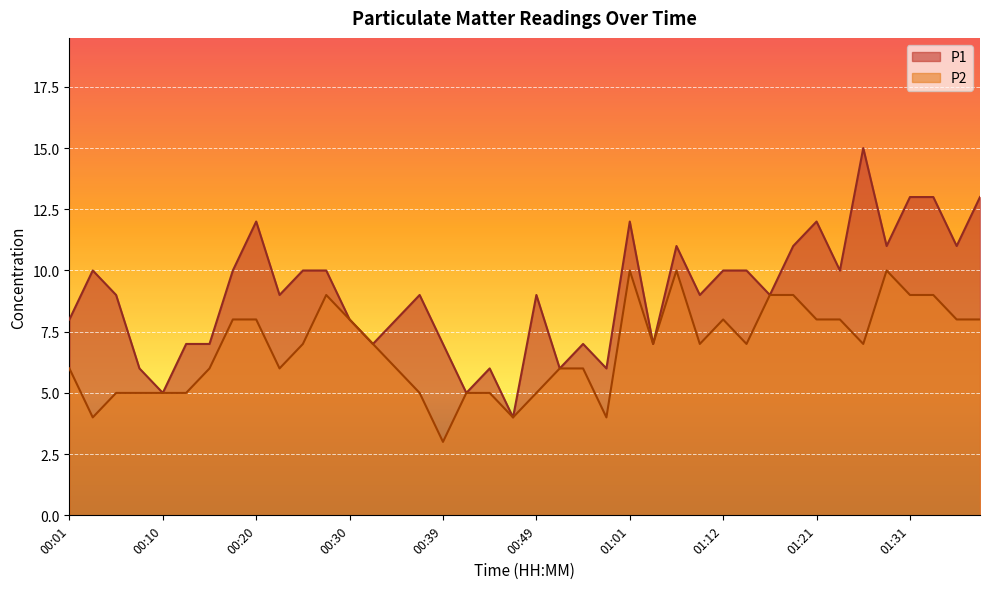

What is the average value of the P2 series?

7